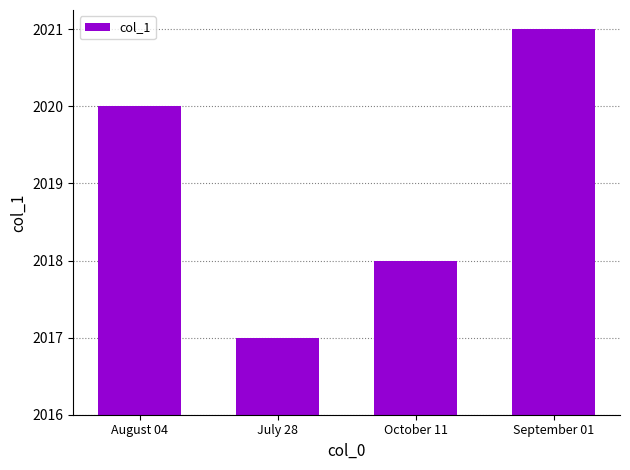

Which has a higher value, August 04 or July 28?

August 04